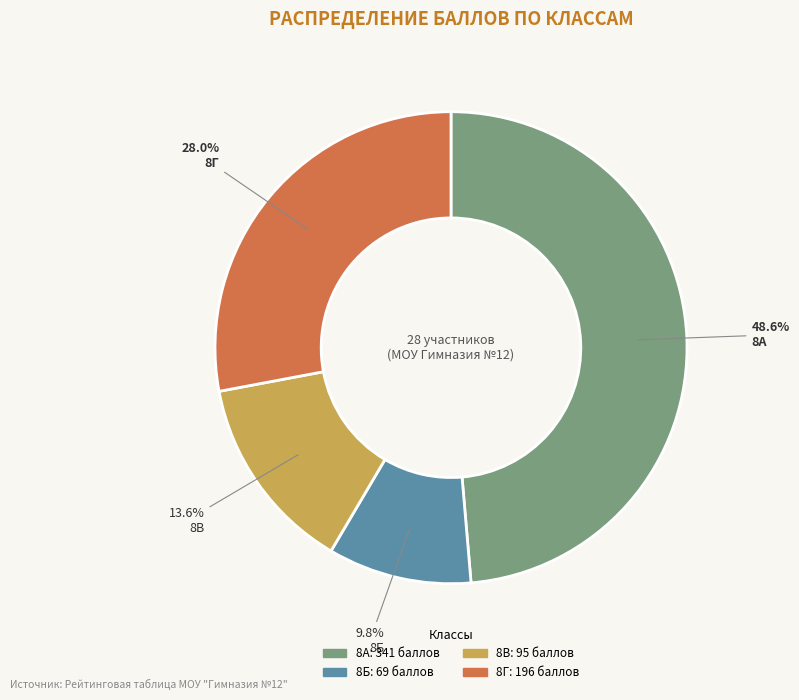

To the nearest percent, what is the difference between the largest and smallest slice percentages?

39%